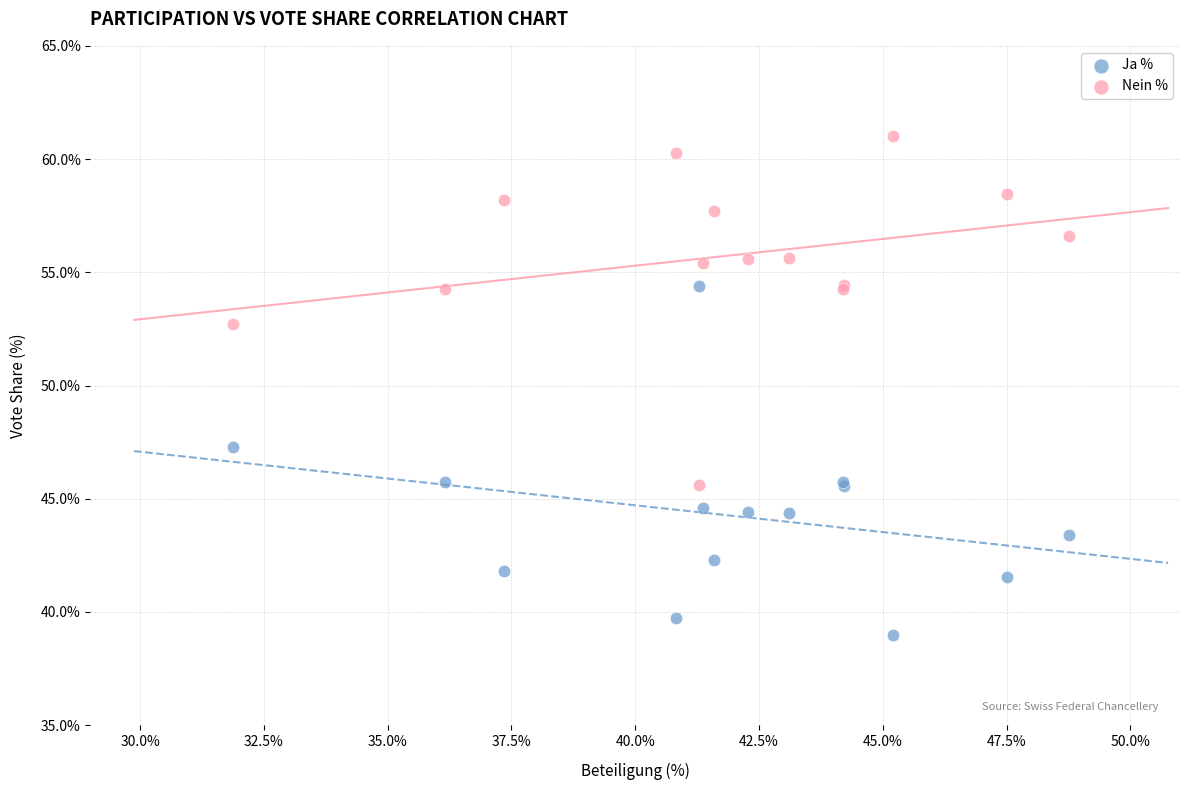

Which series reaches the maximum Y coordinate?

Nein %